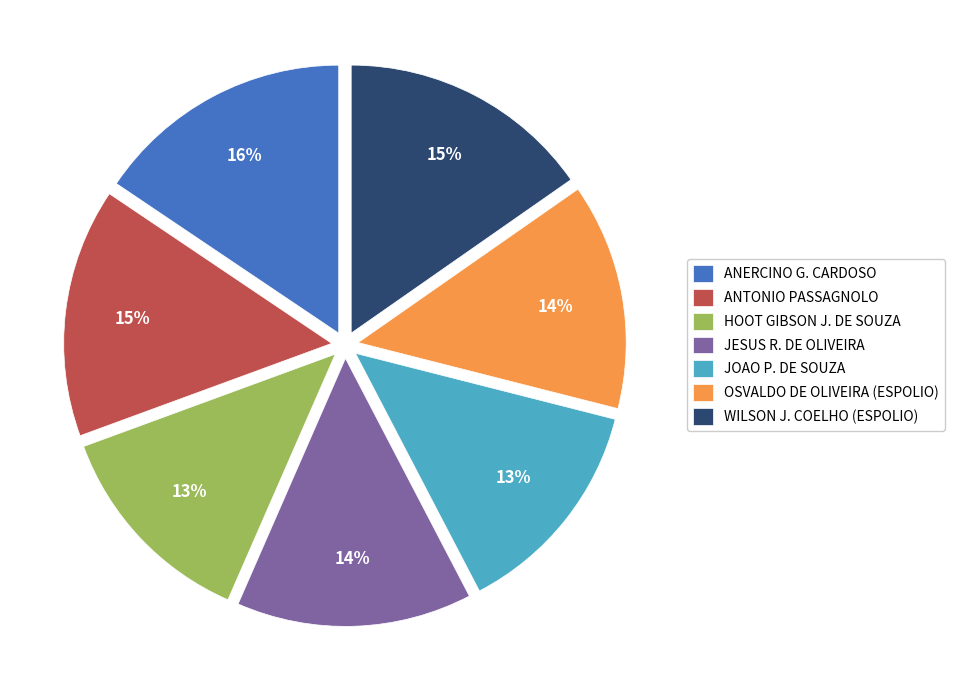

To the nearest percent, what is the average slice percentage?

14%